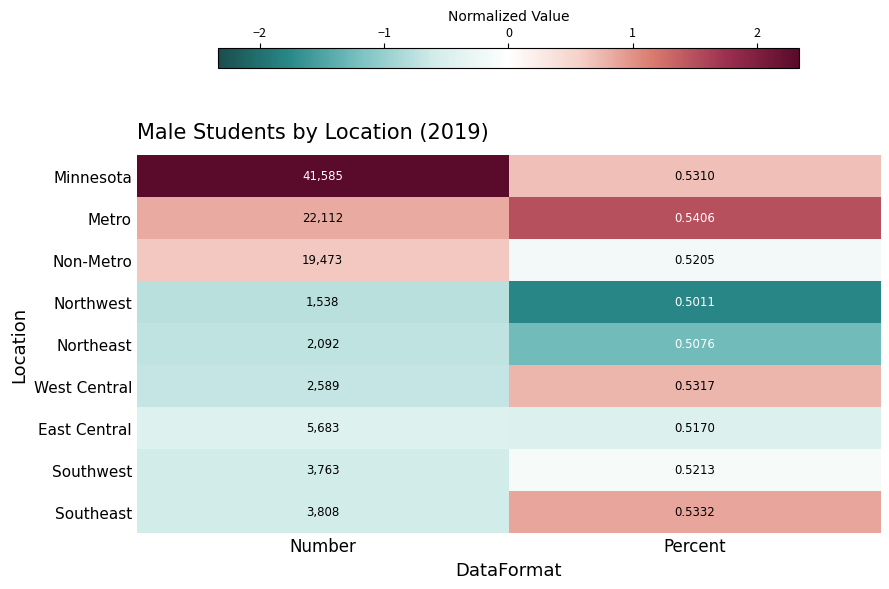

Rank the series at Percent from highest to lowest value.

Metro, Southeast, West Central, Minnesota, Southwest, Non-Metro, East Central, Northeast, Northwest